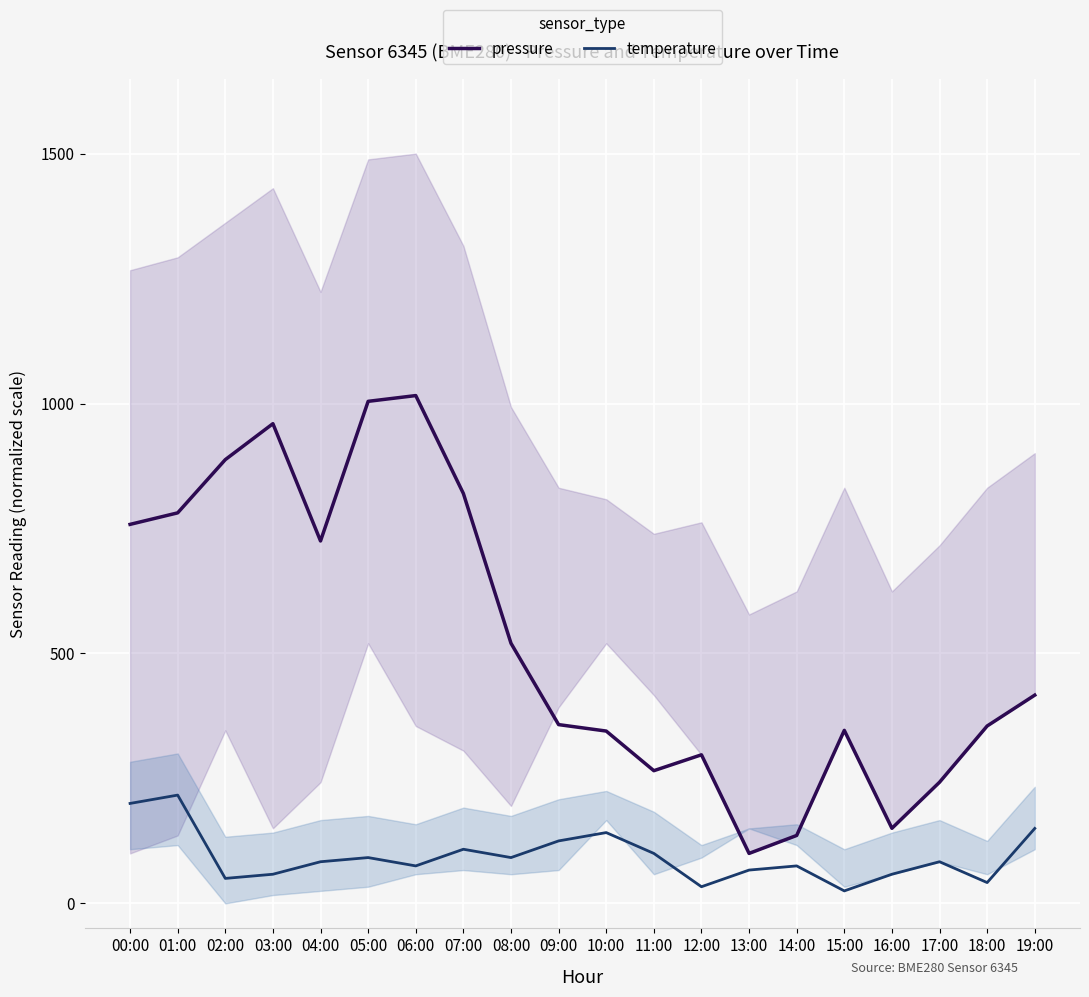

True or false: pressure has more than 2 points higher than both neighbors.

True